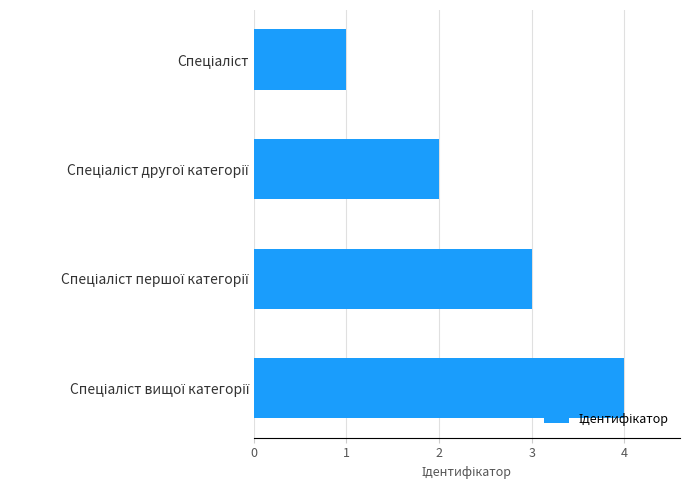

What is the difference between the maximum and minimum values?

3